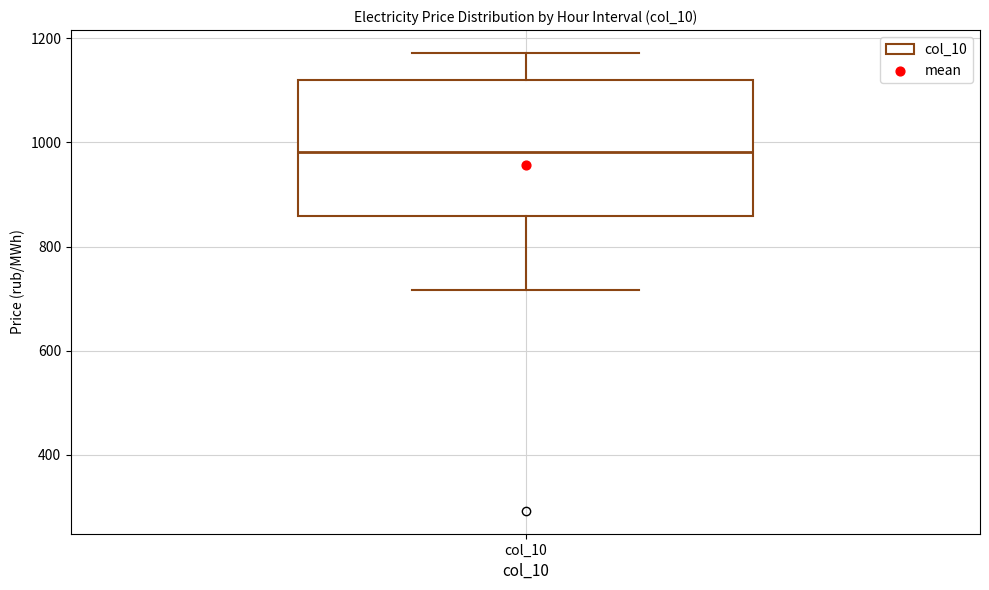

Where does the upper whisker of the box for col_10 end on the y-axis? The values are not printed on the chart, so give them approximately, as read against the axis.

1180